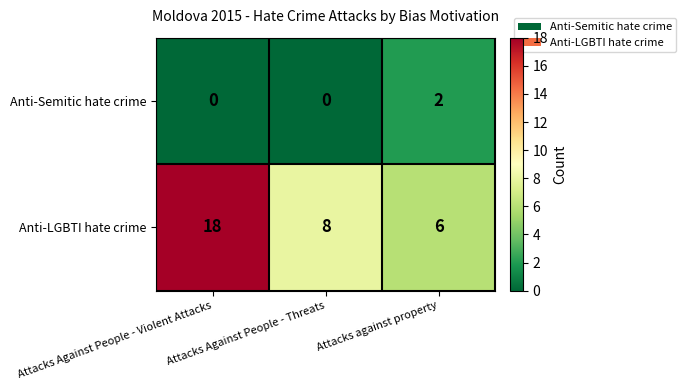

Which series has the largest total across all categories?

Anti-LGBTI hate crime